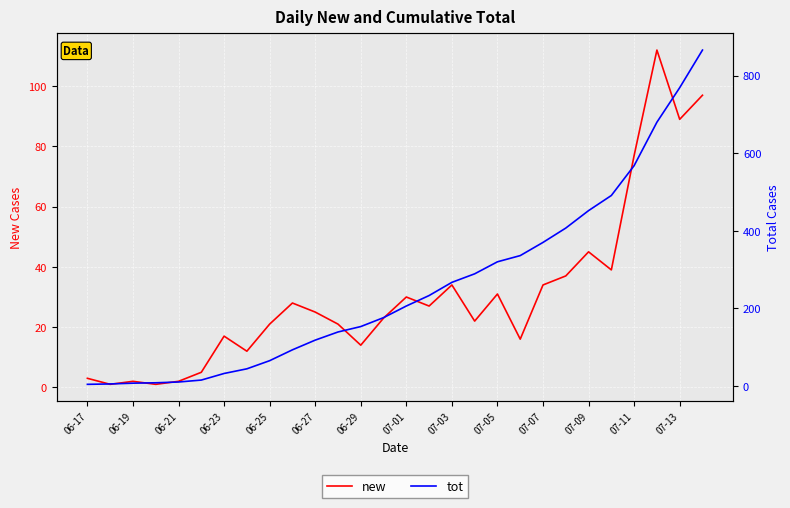

What is the average value of the new series?

31